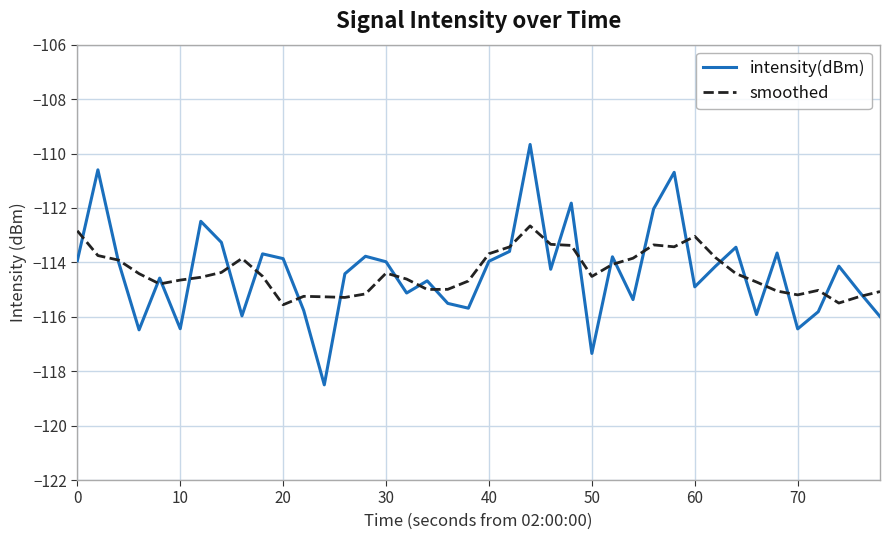

What is the minimum value for smoothed?

-115.6